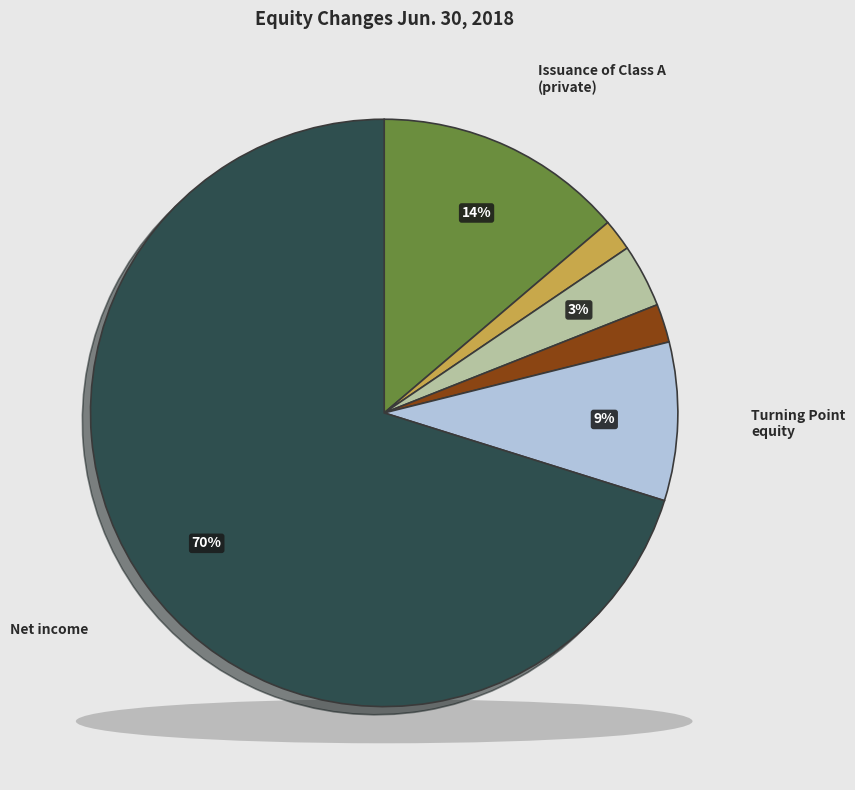

What percentage is NOT represented by Other?

100.0%